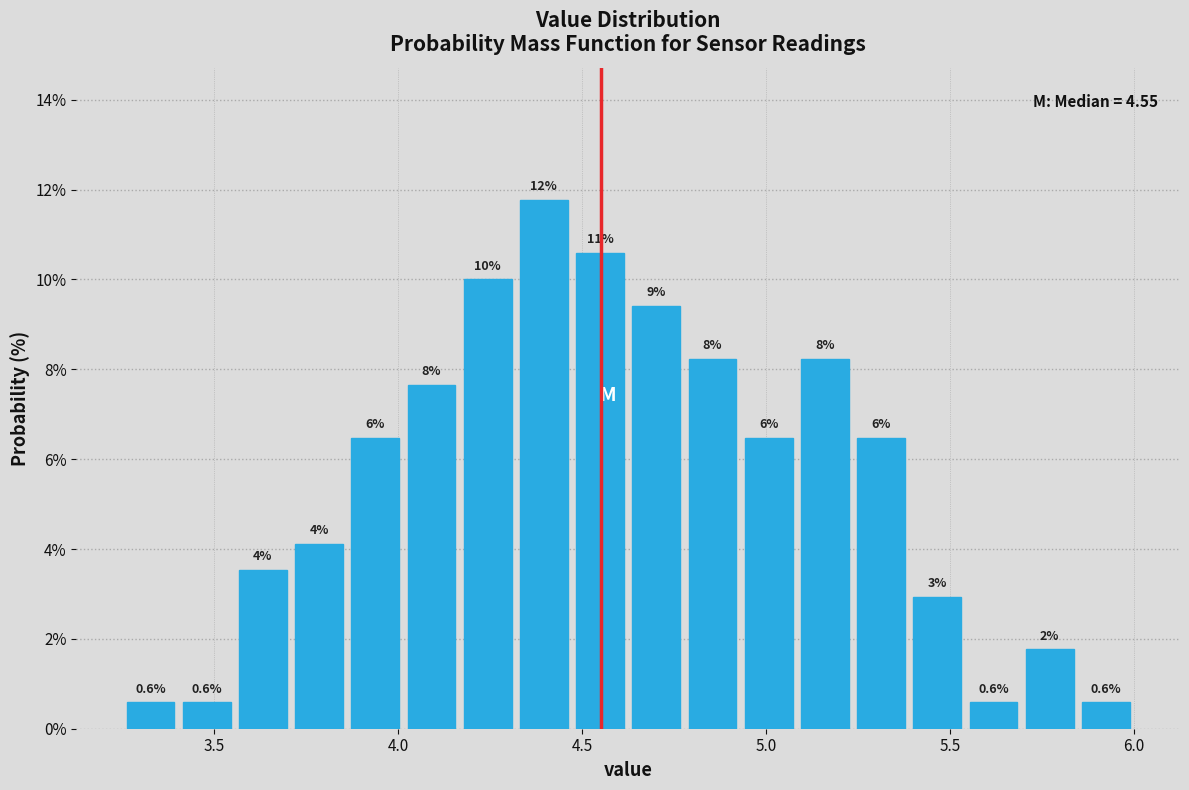

Around what value on the x-axis is the tallest bar? Give the approximate position of its centre, as read against the axis.

4.40